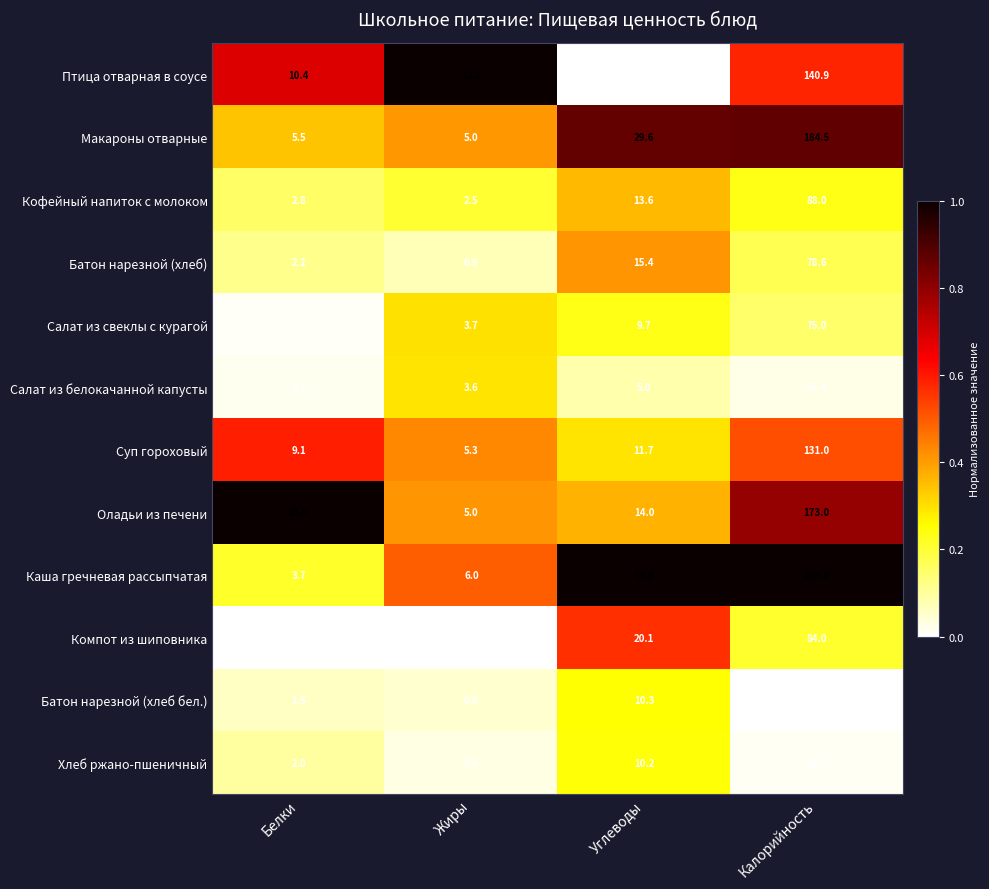

The Макароны отварные series shows 49.5 at Углеводы. True or false?

False